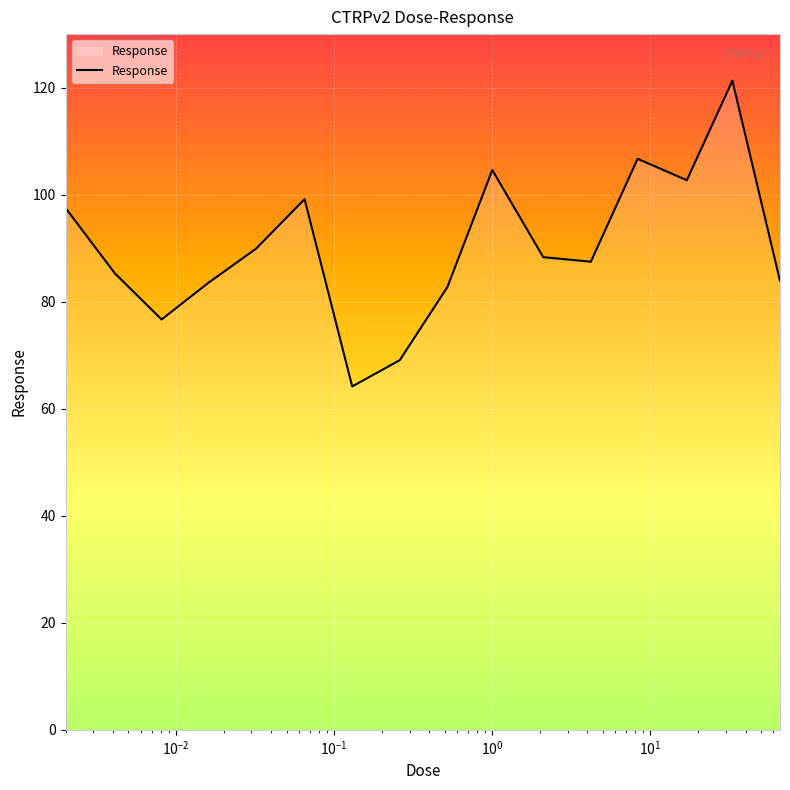

What is the smallest value displayed?

64.2